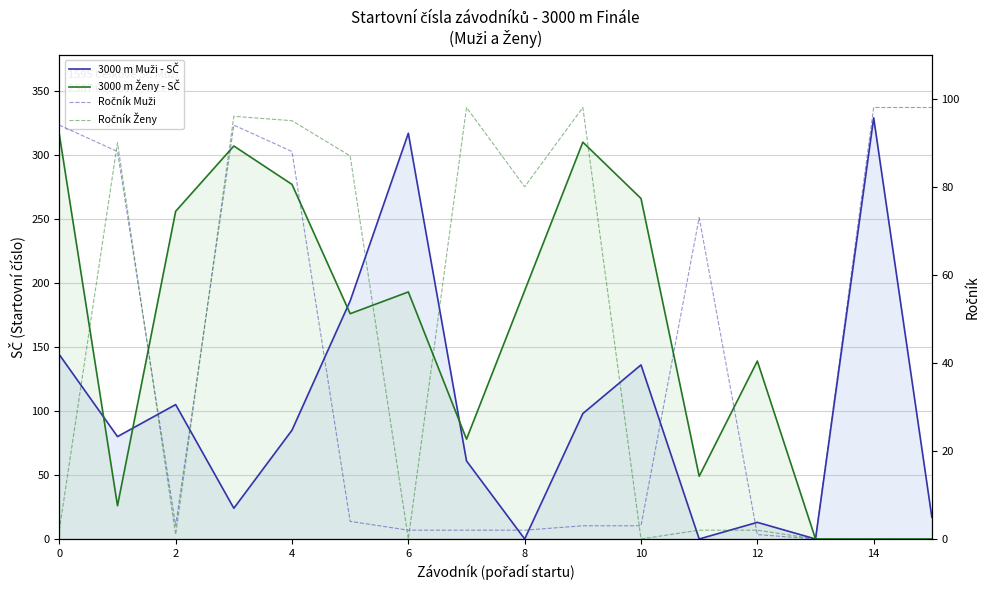

True or false: 3000 m Ženy - SČ has more than 0 points higher than both neighbors.

True